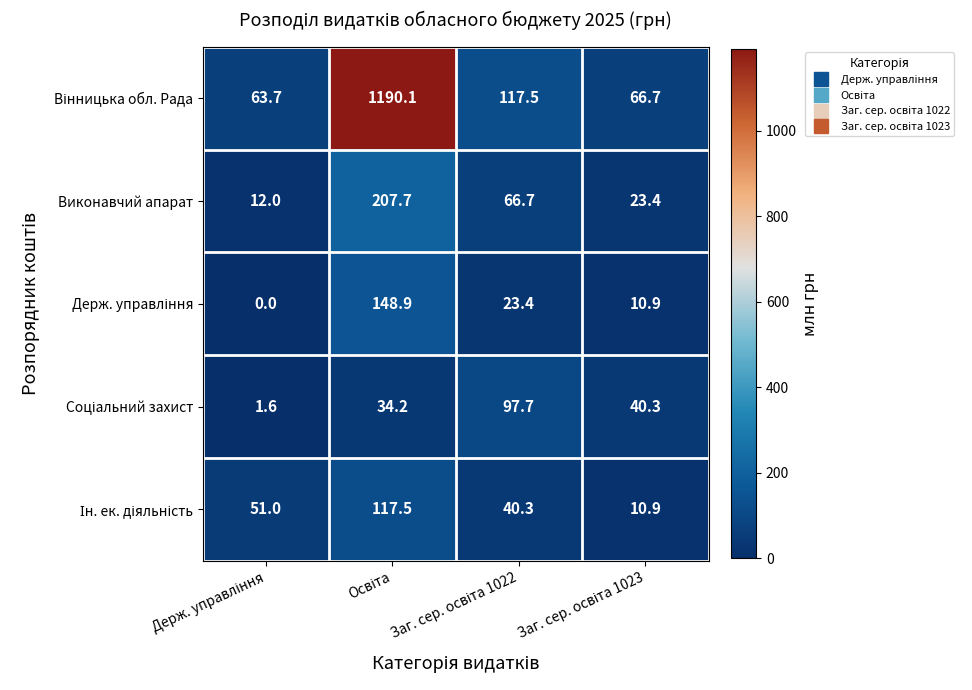

What is the average value of the Виконавчий апарат series?

77.5